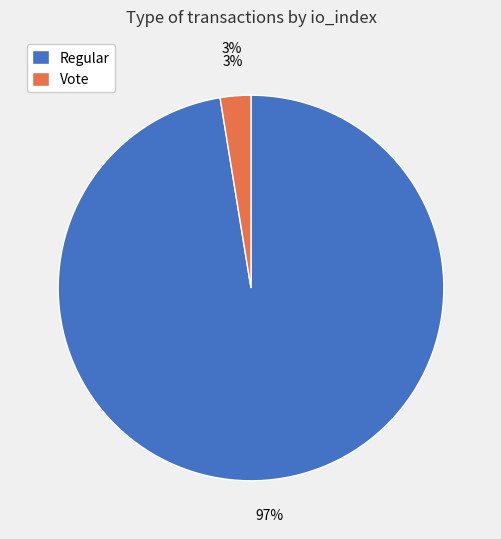

Combined, do Vote and Regular account for over 50%?

Yes